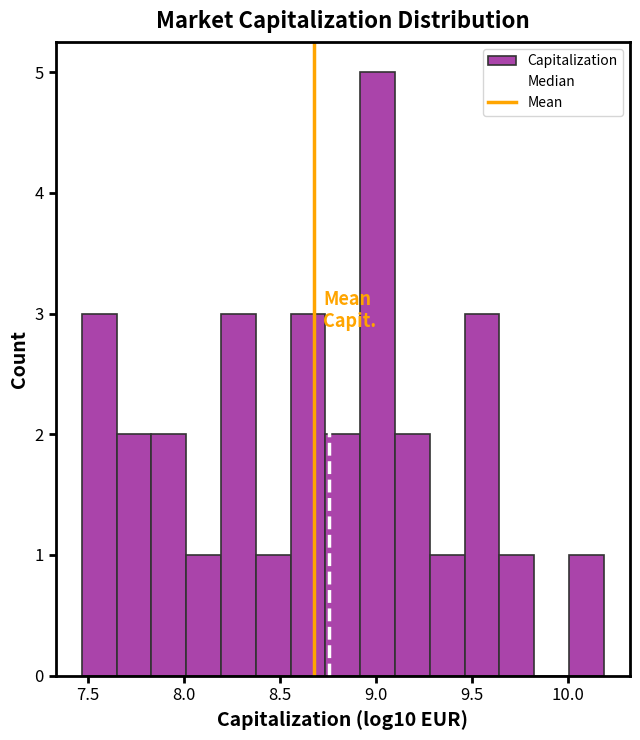

Read against the x-axis, roughly where is the centre of the tallest bar?

9.00